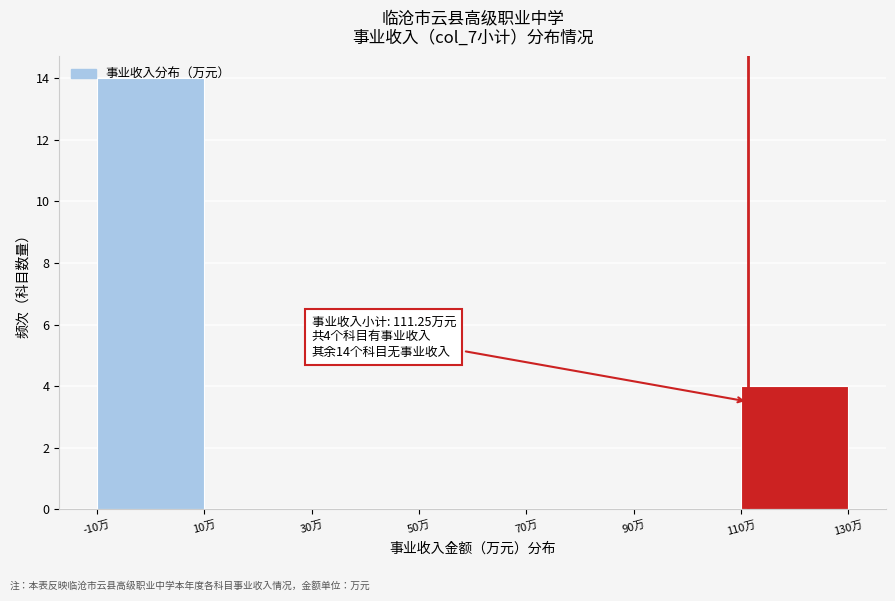

Over which range of the x-axis is the bar tallest?

-10 to 10